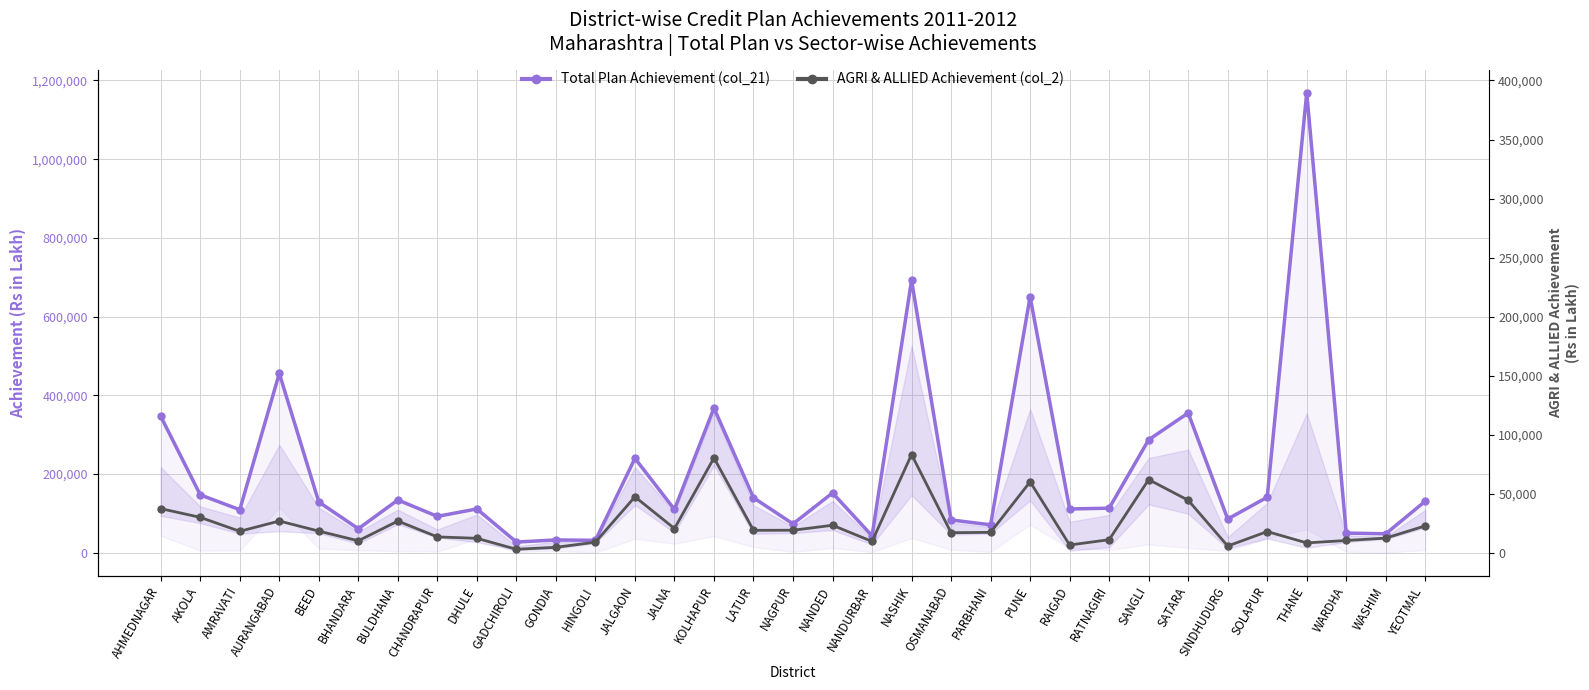

Which category has the highest value across all series?

THANE